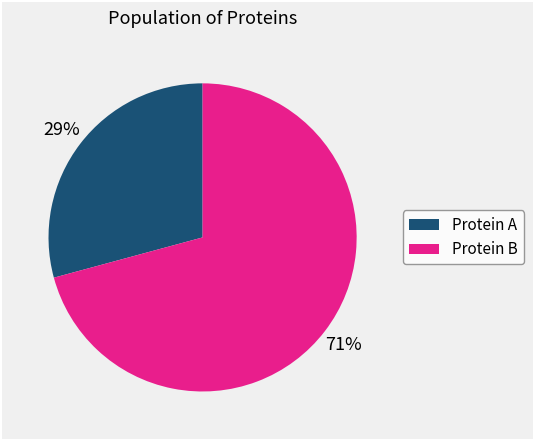

Rank the categories by value from highest to lowest.

Protein B, Protein A